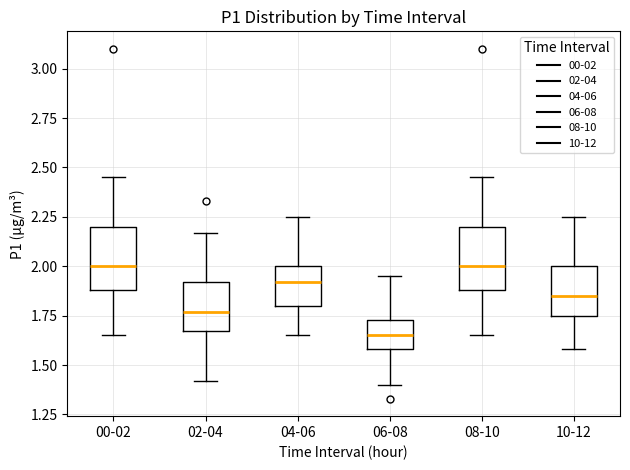

Which box's median line is the lowest?

06-08